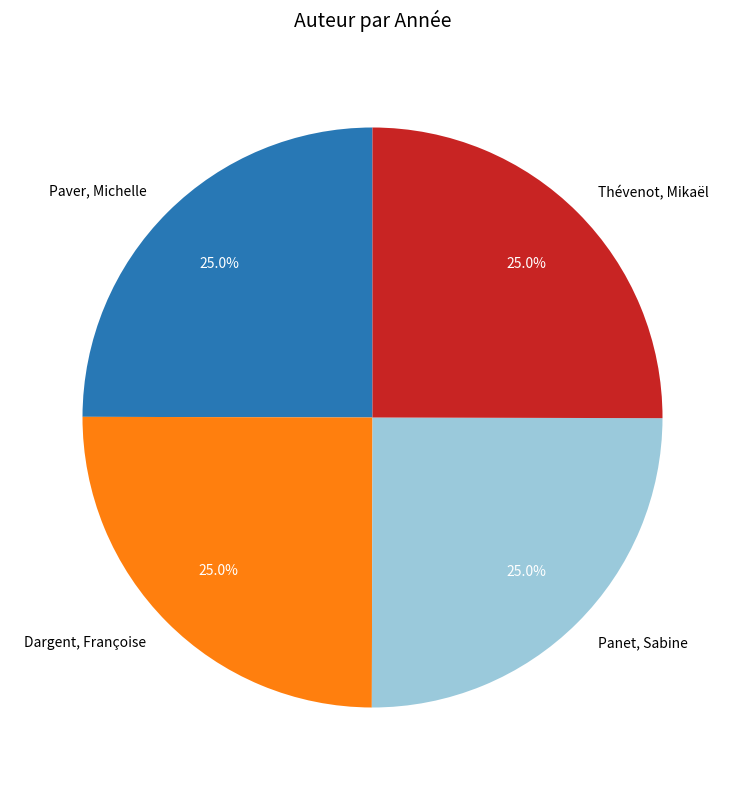

To the nearest percent, what is the average slice percentage?

25%